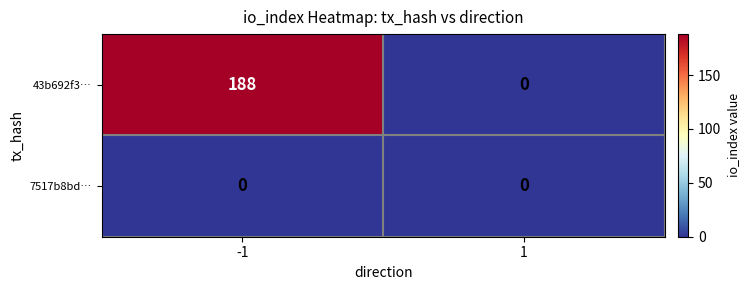

How many distinct data groups are displayed?

2